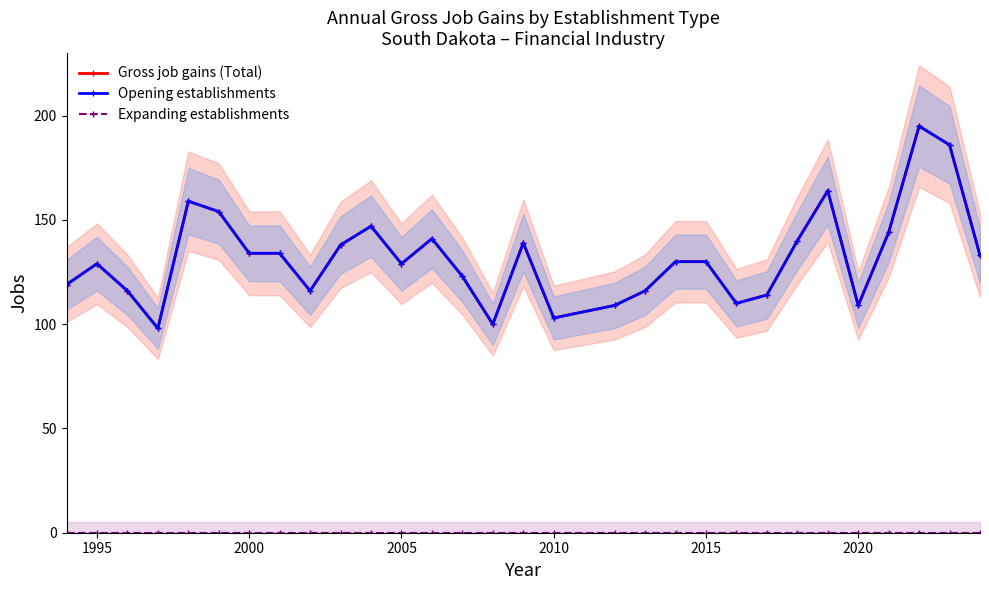

What are all the series names shown in the legend?

Gross job gains (Total), Opening establishments, Expanding establishments